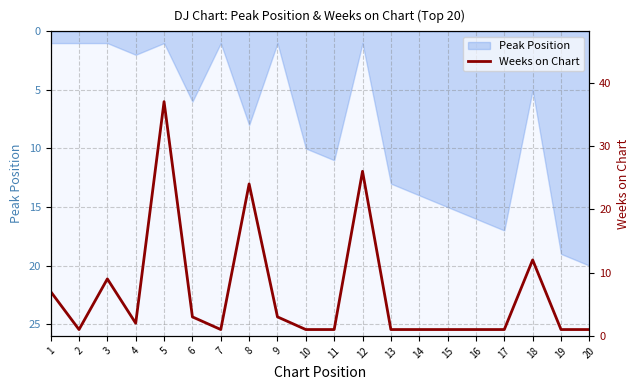

How many lines are shown in the chart?

1